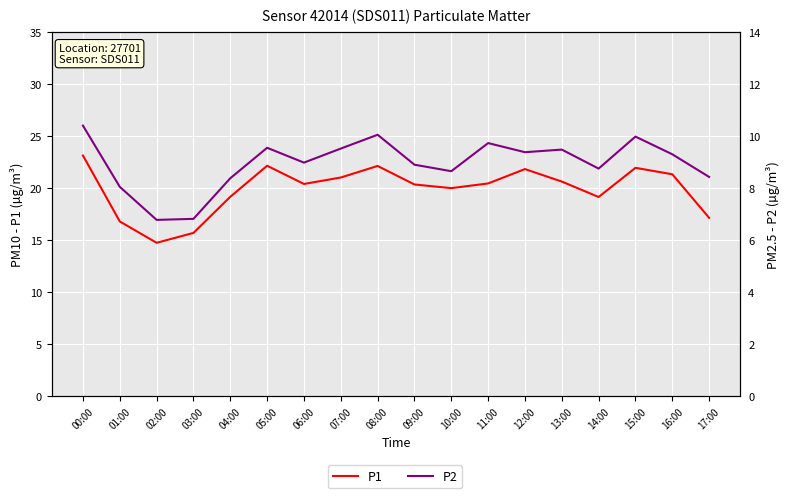

List the series in order of their overall mean, lowest first.

P2, P1